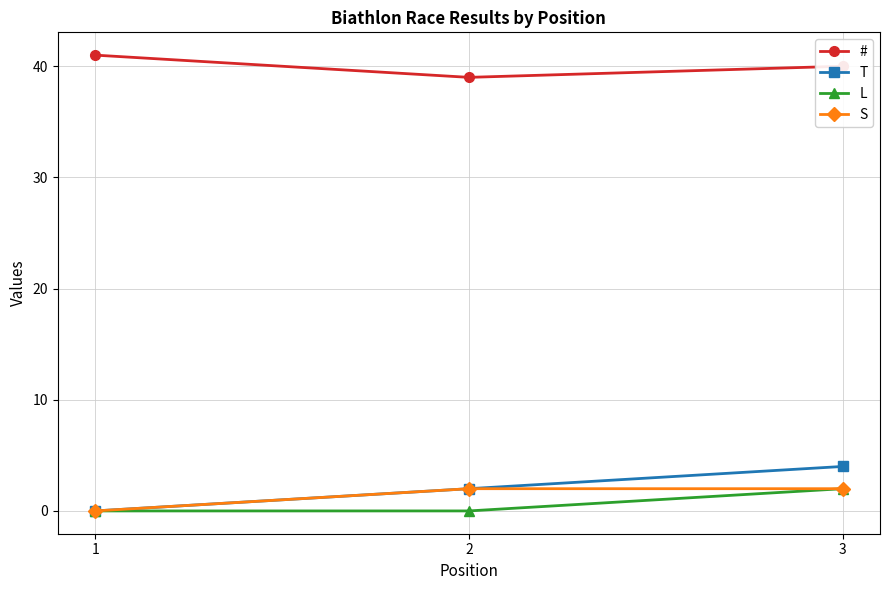

Count the number of categories in the chart.

3